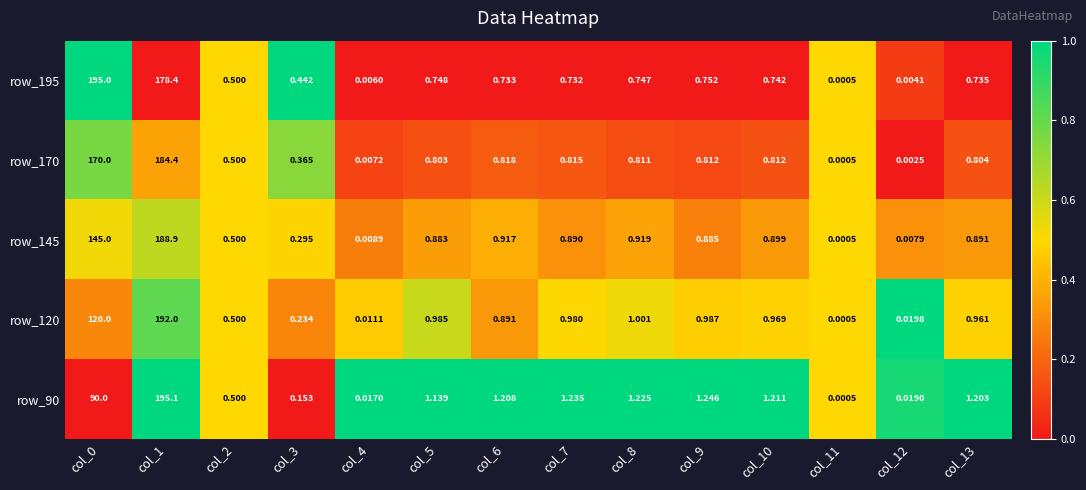

How many distinct data groups are displayed?

5